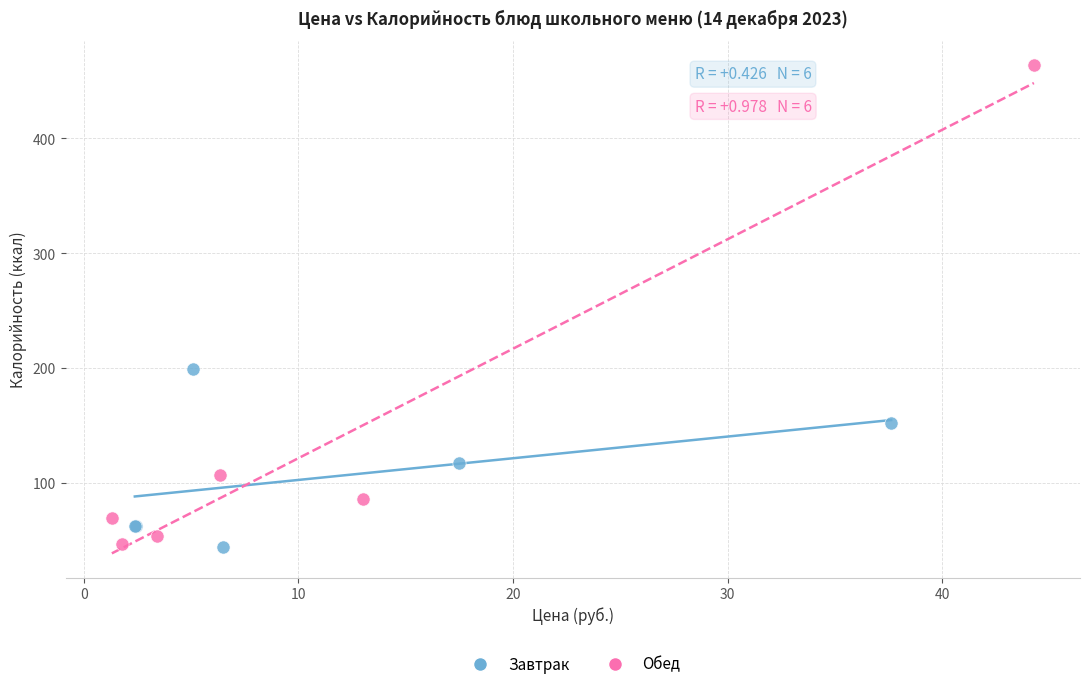

Which series has the largest Y range (max minus min)?

Обед